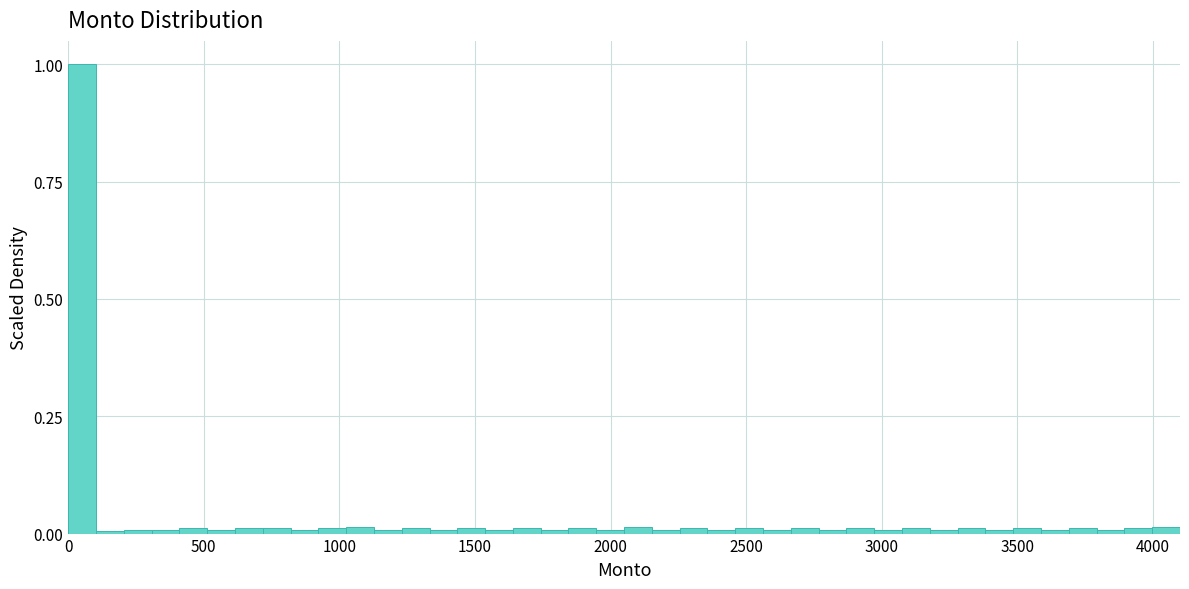

Read against the x-axis, roughly where is the centre of the tallest bar?

50